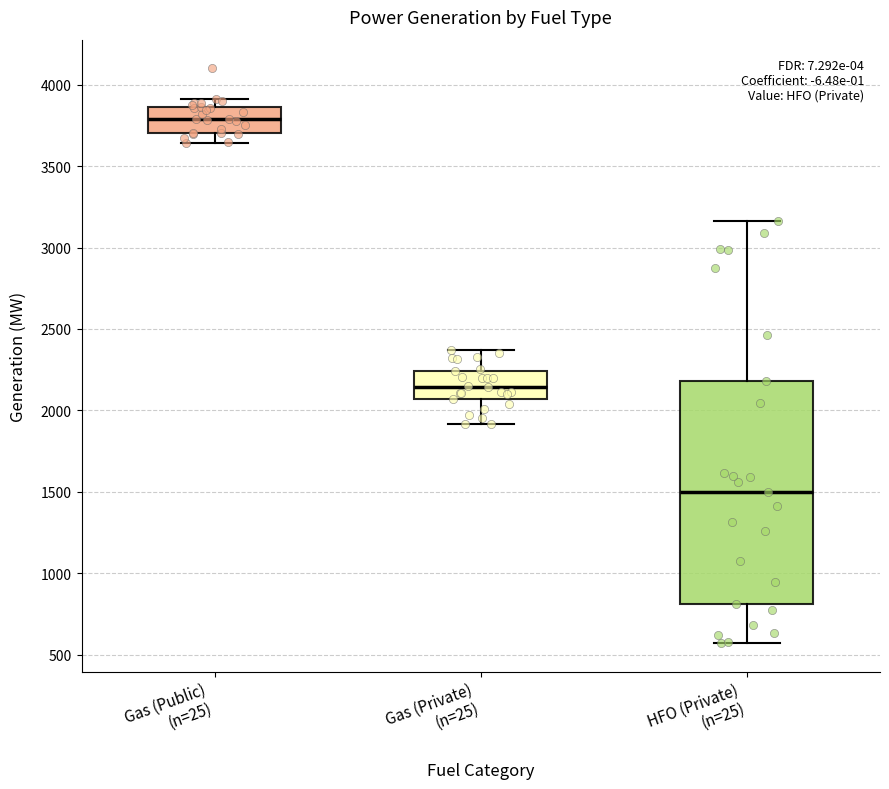

Where does the upper whisker of the box for HFO (Private) (n=25) end on the y-axis? The values are not printed on the chart, so give them approximately, as read against the axis.

3150